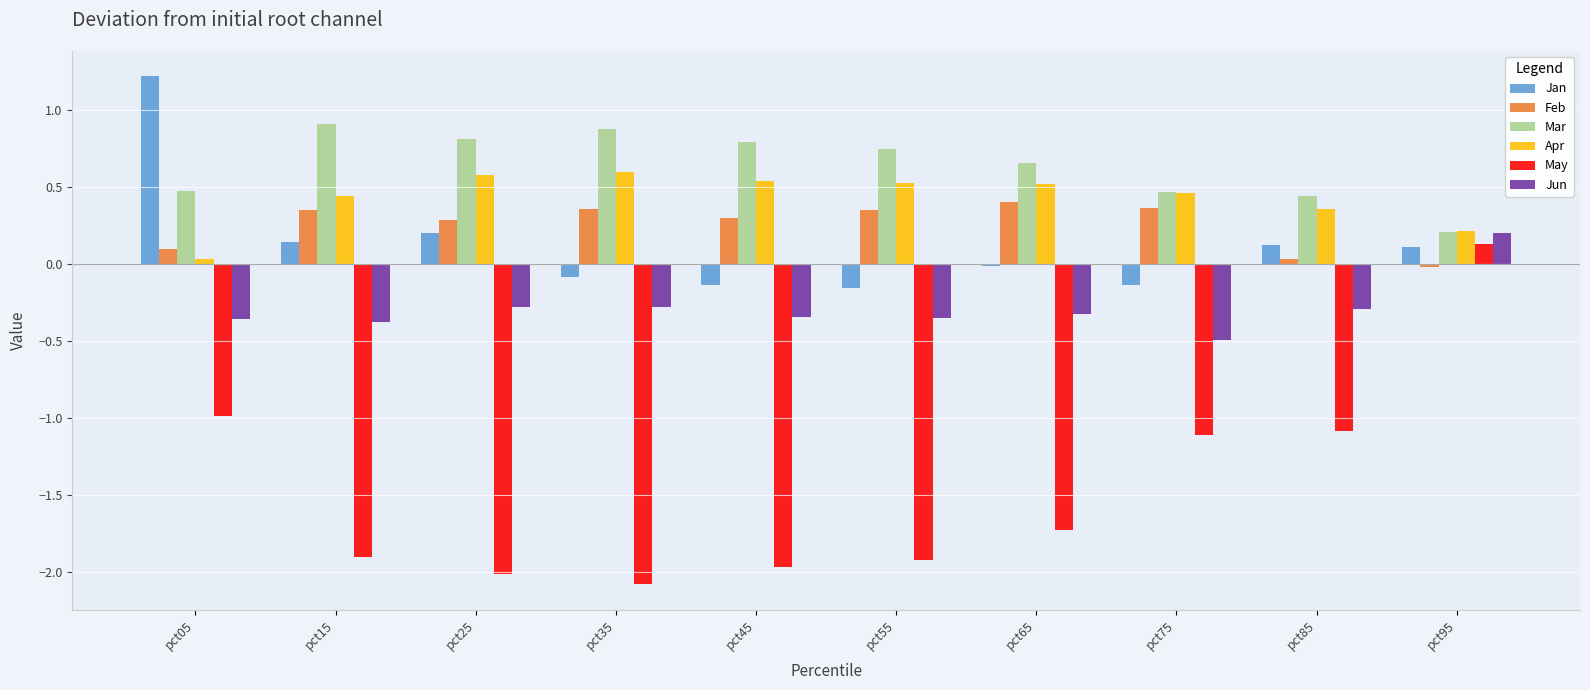

What are all the series names shown in the legend?

Jan, Feb, Mar, Apr, May, Jun